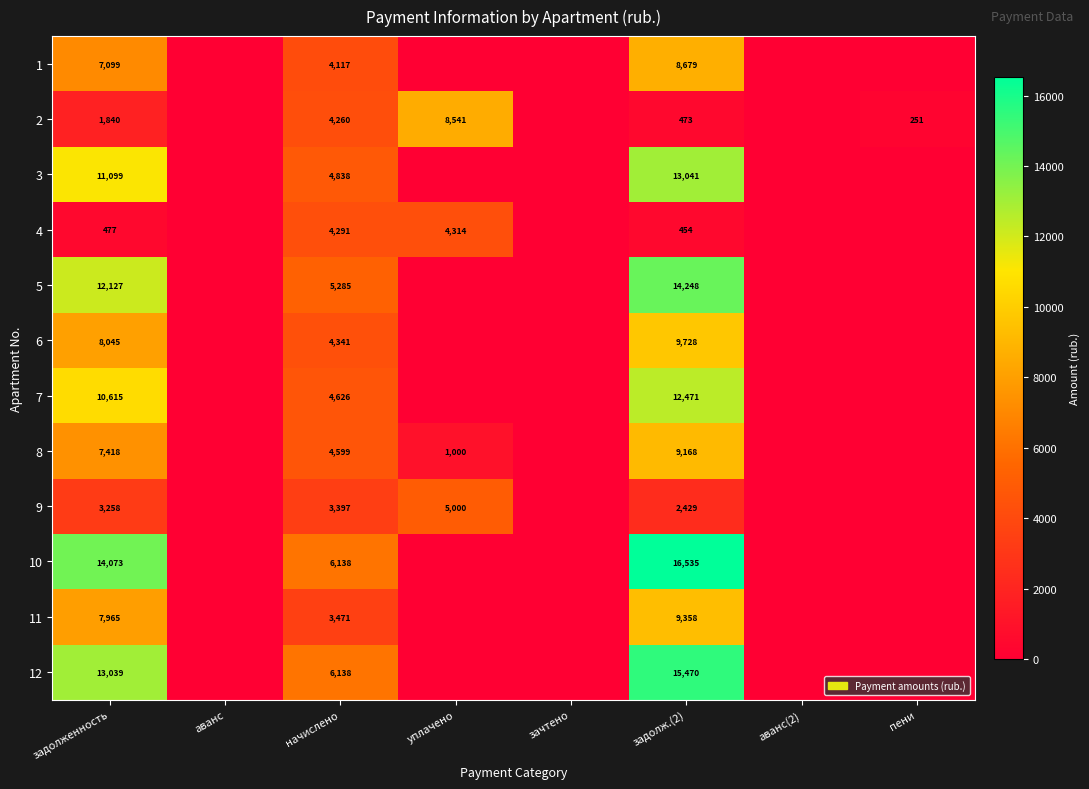

Is the value of 1 at задолженность greater than the value of 11 at задолженность?

No